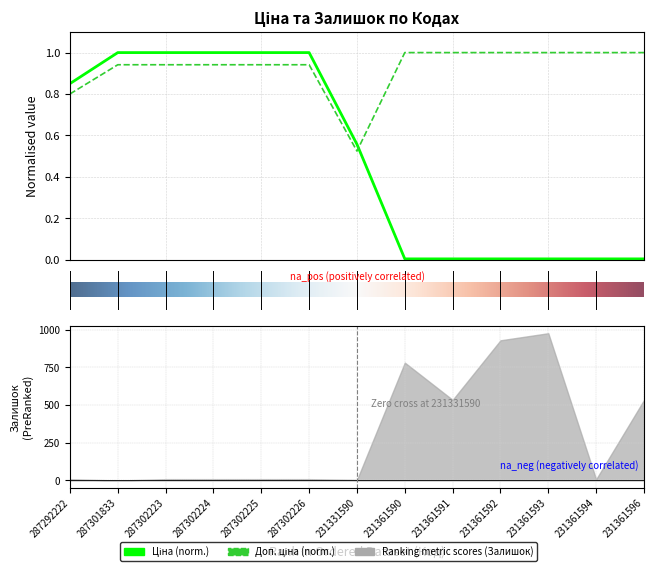

What is the value of the Ціна point at the 3rd from the left?

1.0